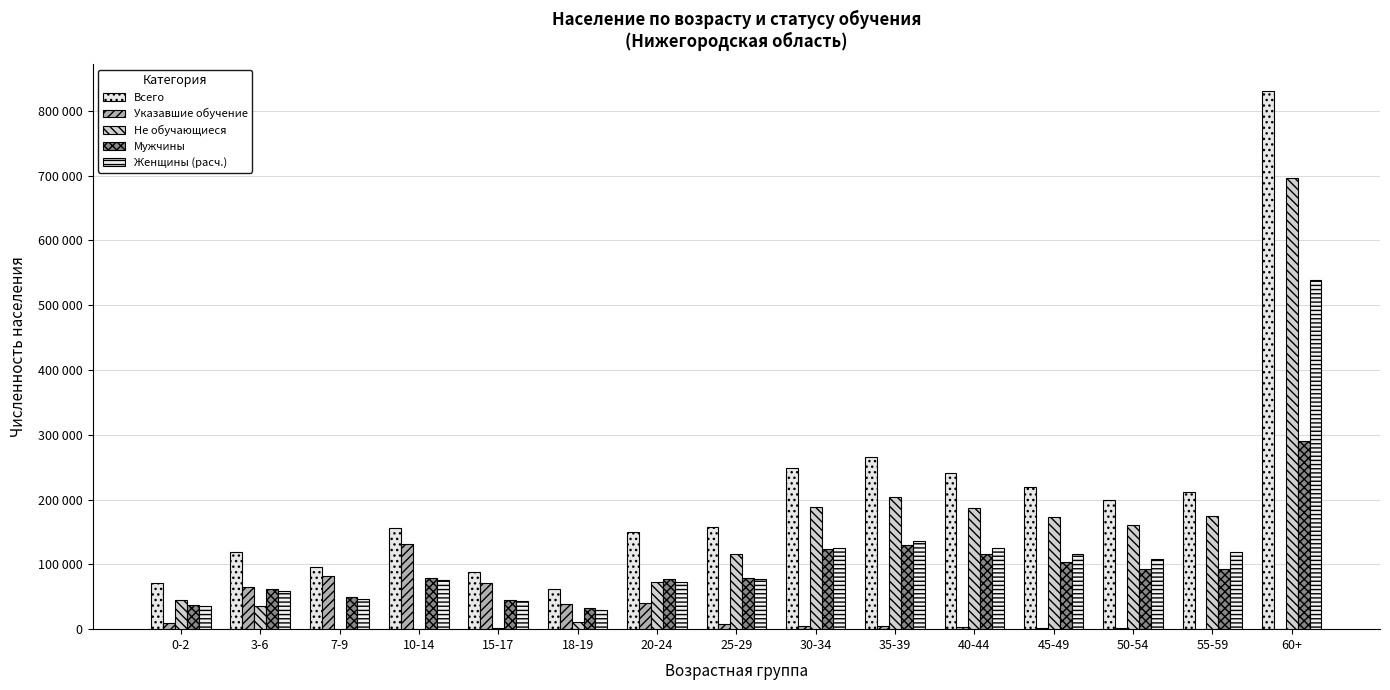

Reading left to right, list all the values displayed in this chart.

Всего: 71950	119566	96227	155398	88991	61660	150649	157012	248534	265847	241287	219770	199942	211517	830765
Указавшие обучение: 8939	65703	82117	131528	70772	38109	40587	7411	5284	4734	3415	2173	1081	675	812
Не обучающиеся: 44987	35084	123	199	2205	10992	72402	115459	188763	203334	186818	173580	160563	174207	695732
Мужчины: 36846	61279	49375	79598	45737	32206	77686	79647	123673	129577	116150	103560	92412	93027	291156
Женщины (расч.): 35104	58287	46852	75800	43254	29454	72963	77365	124861	136270	125137	116210	107530	118490	539609